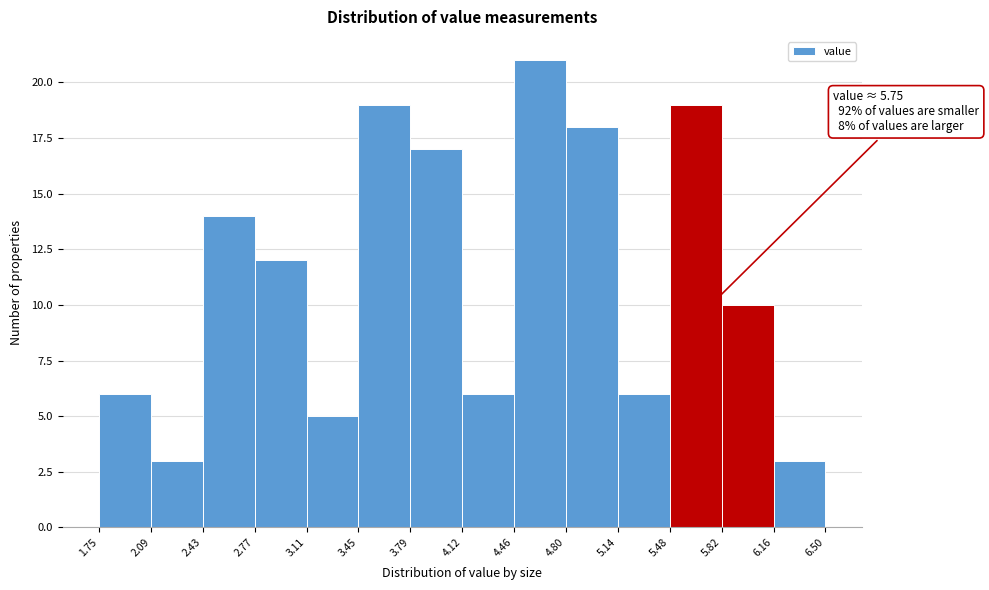

Over which range of the x-axis is the bar tallest?

4.46 to 4.80